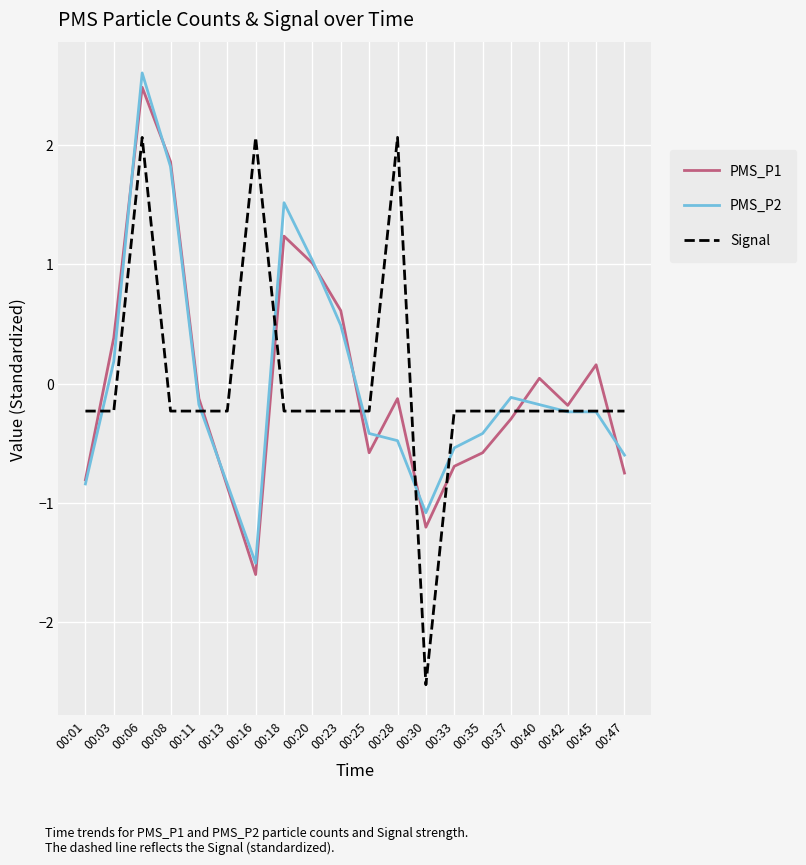

What is the lowest value of the PMS_P1 series?

-1.6